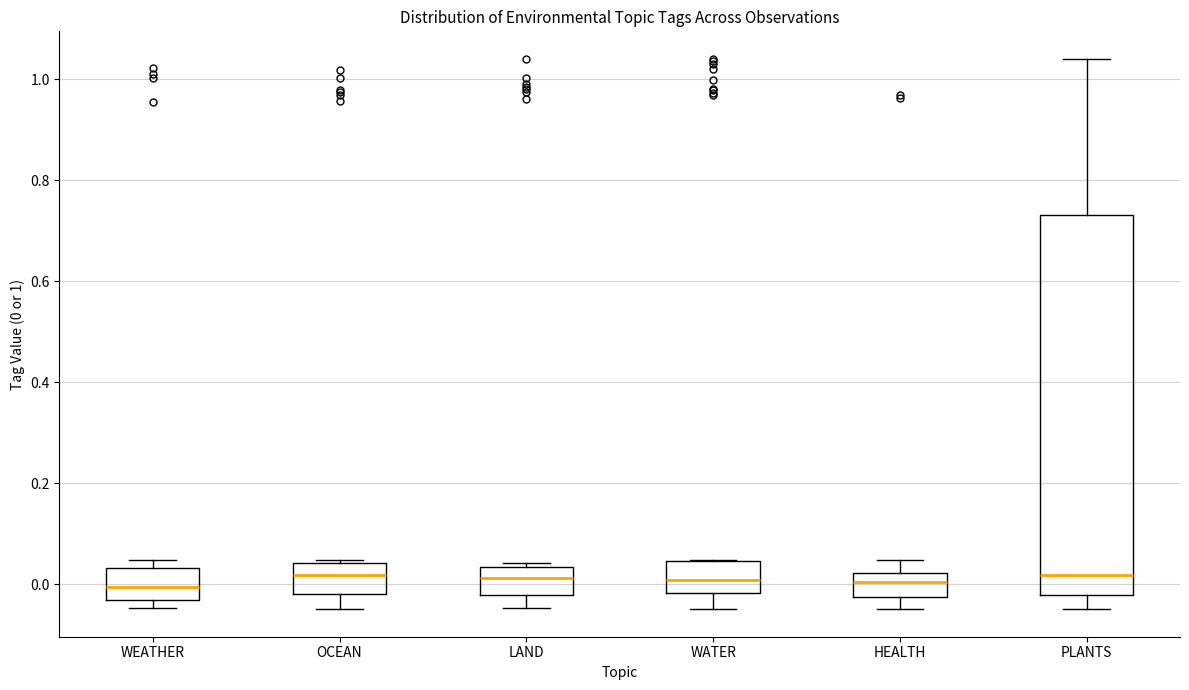

Reading left to right, read every box against the y-axis: the position of its median line, the range the box covers, and the ends of its whiskers. The values are not printed on the chart, so give them approximately, as read against the axis.

WEATHER: median 0.00, box -0.04 to 0.04, whiskers -0.04 (just below the box's lower edge) to 0.04 (just above the box's upper edge)
OCEAN: median 0.02, box -0.02 to 0.04, whiskers -0.04 to 0.04 (just above the box's upper edge)
LAND: median 0.02, box -0.02 to 0.04, whiskers -0.04 to 0.04 (just above the box's upper edge)
WATER: median 0.00, box -0.02 to 0.04, whiskers -0.04 to 0.04
HEALTH: median 0.00, box -0.02 to 0.02, whiskers -0.04 to 0.04
PLANTS: median 0.02, box -0.02 to 0.74, whiskers -0.04 to 1.04